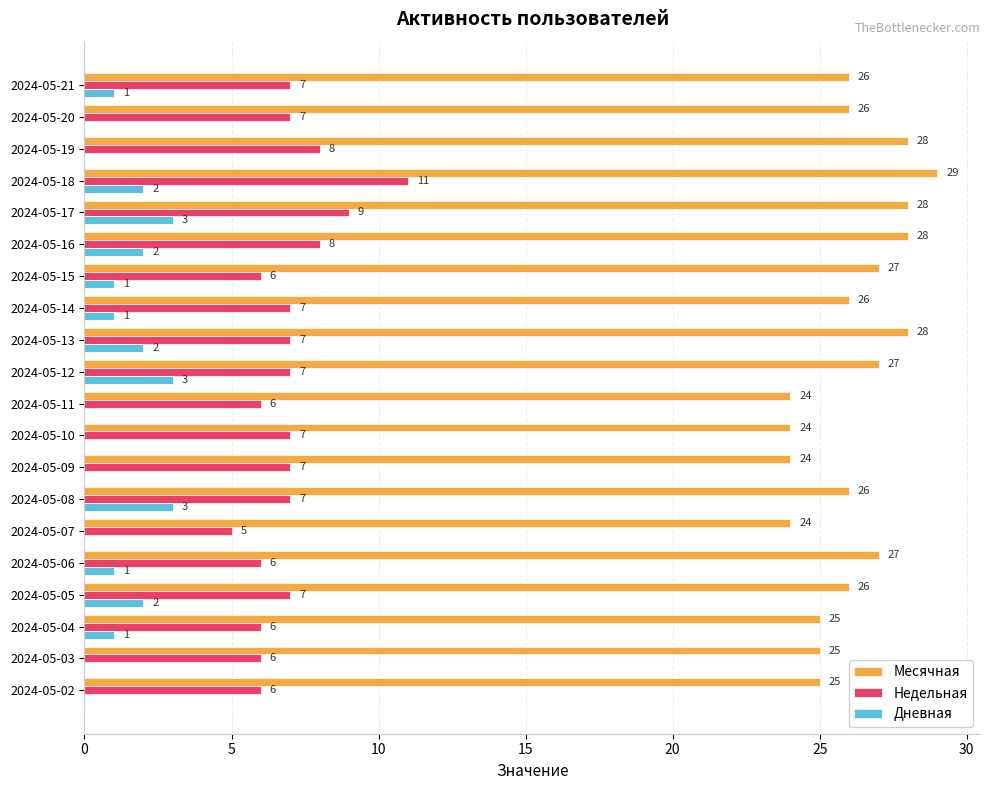

What is the sum of all Дневная values?

22